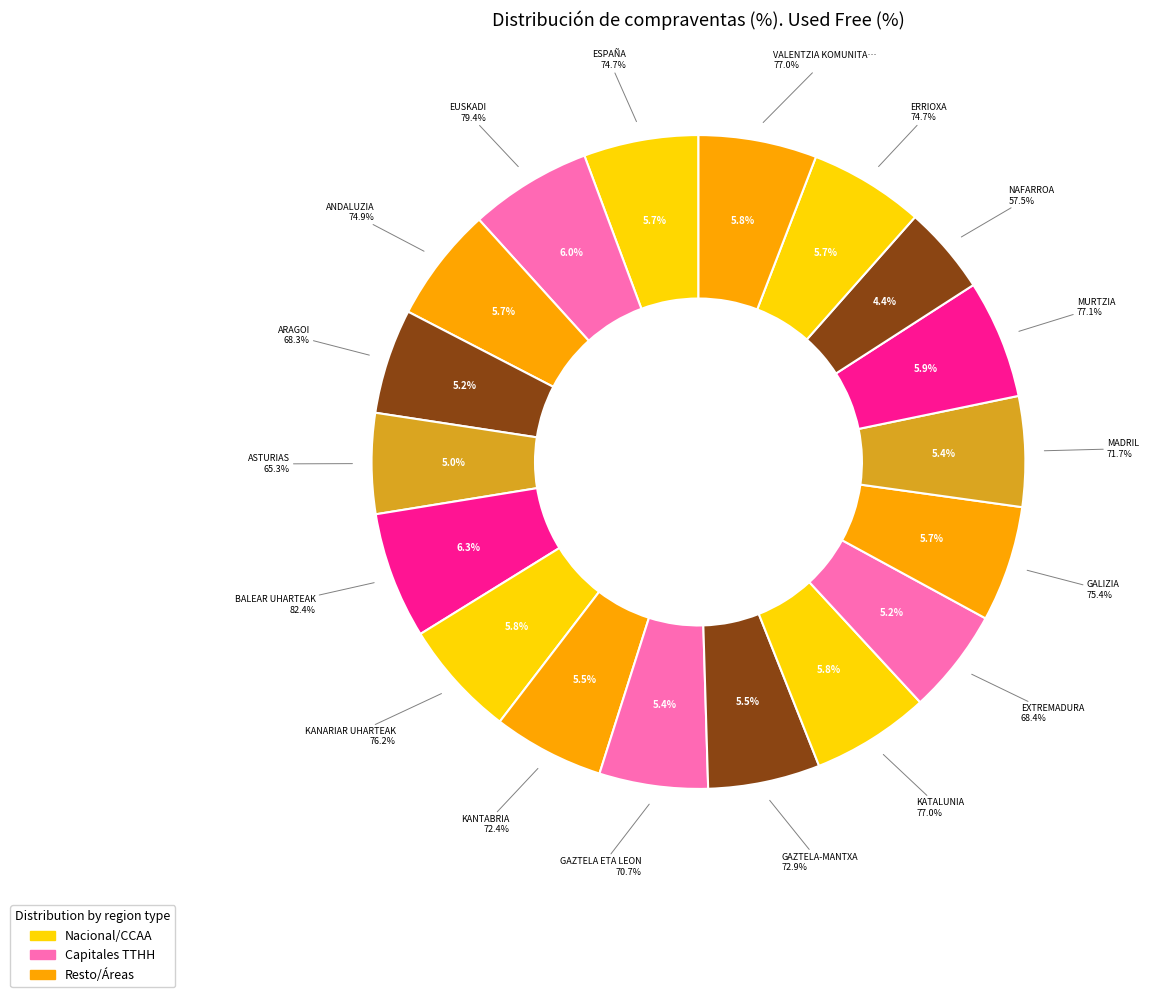

Count the number of slices in the pie.

18